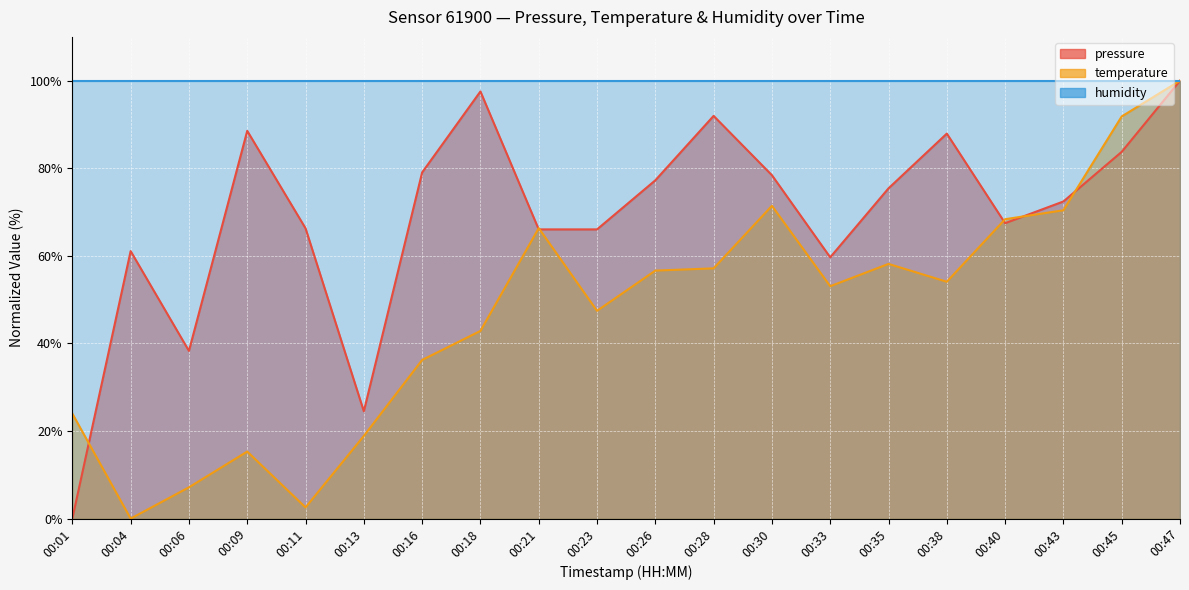

What is the value of the pressure point at the 14th from the left?

59.7